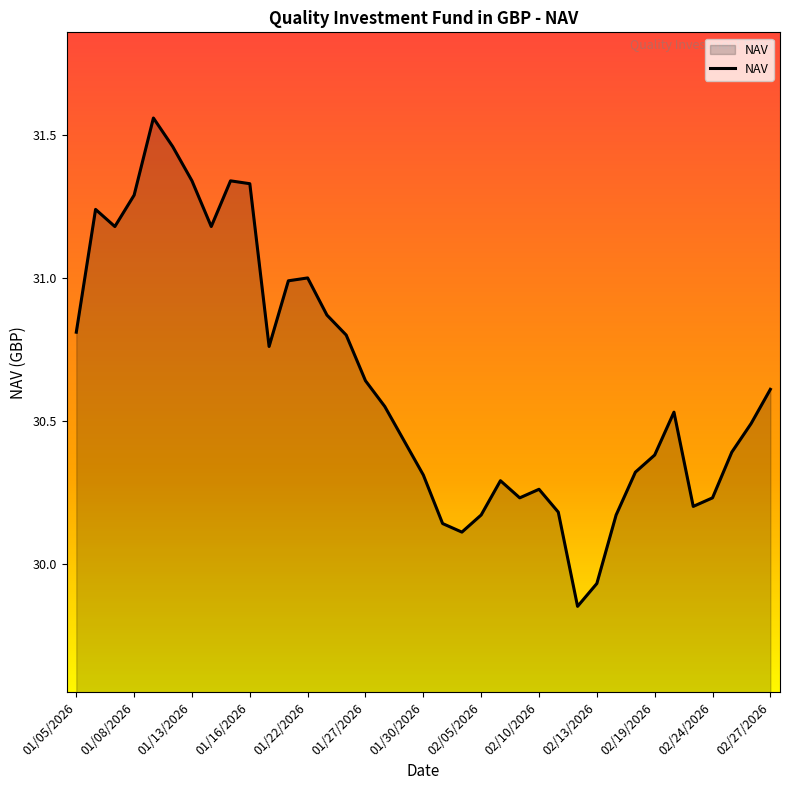

How many lines are shown in the chart?

1